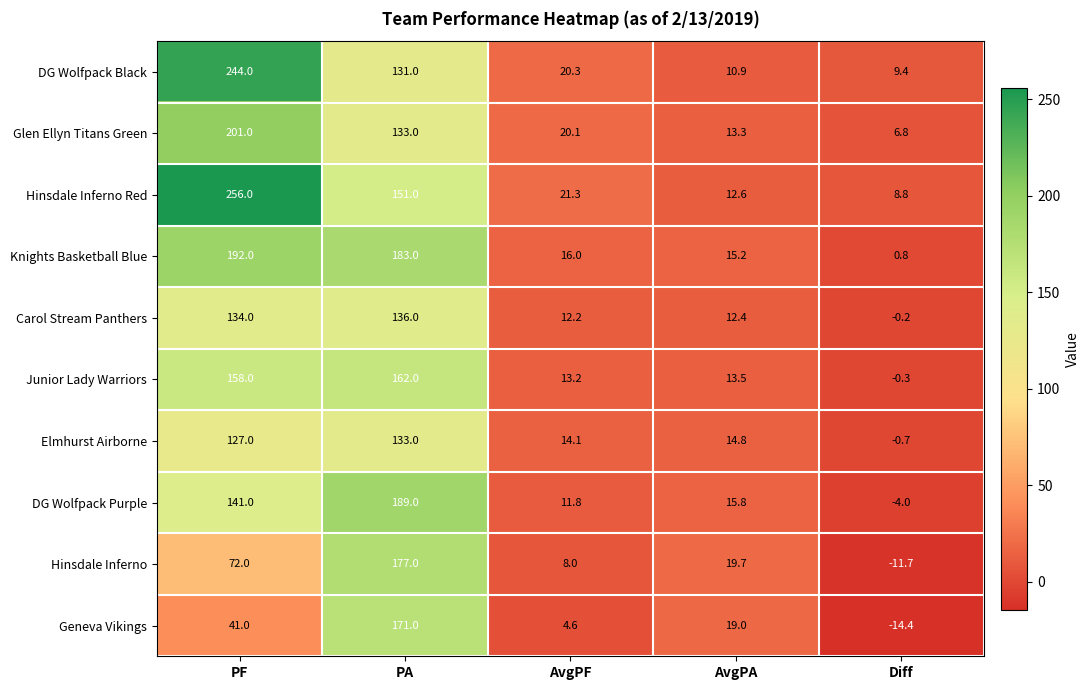

How many series are shown in this chart?

10